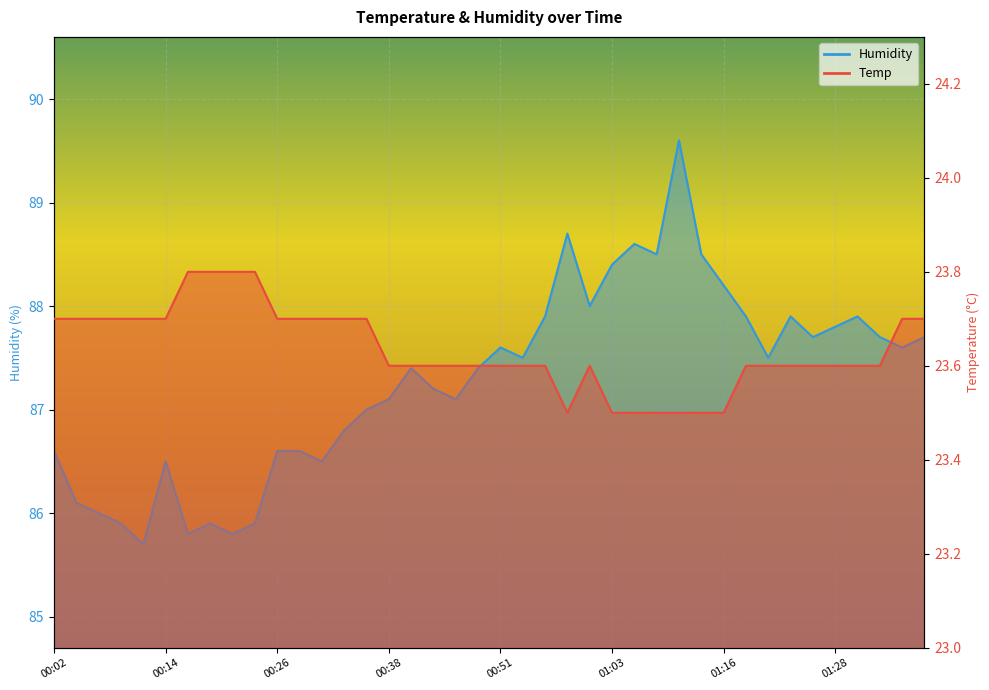

What is the total value across all series at 00:58?

112.2